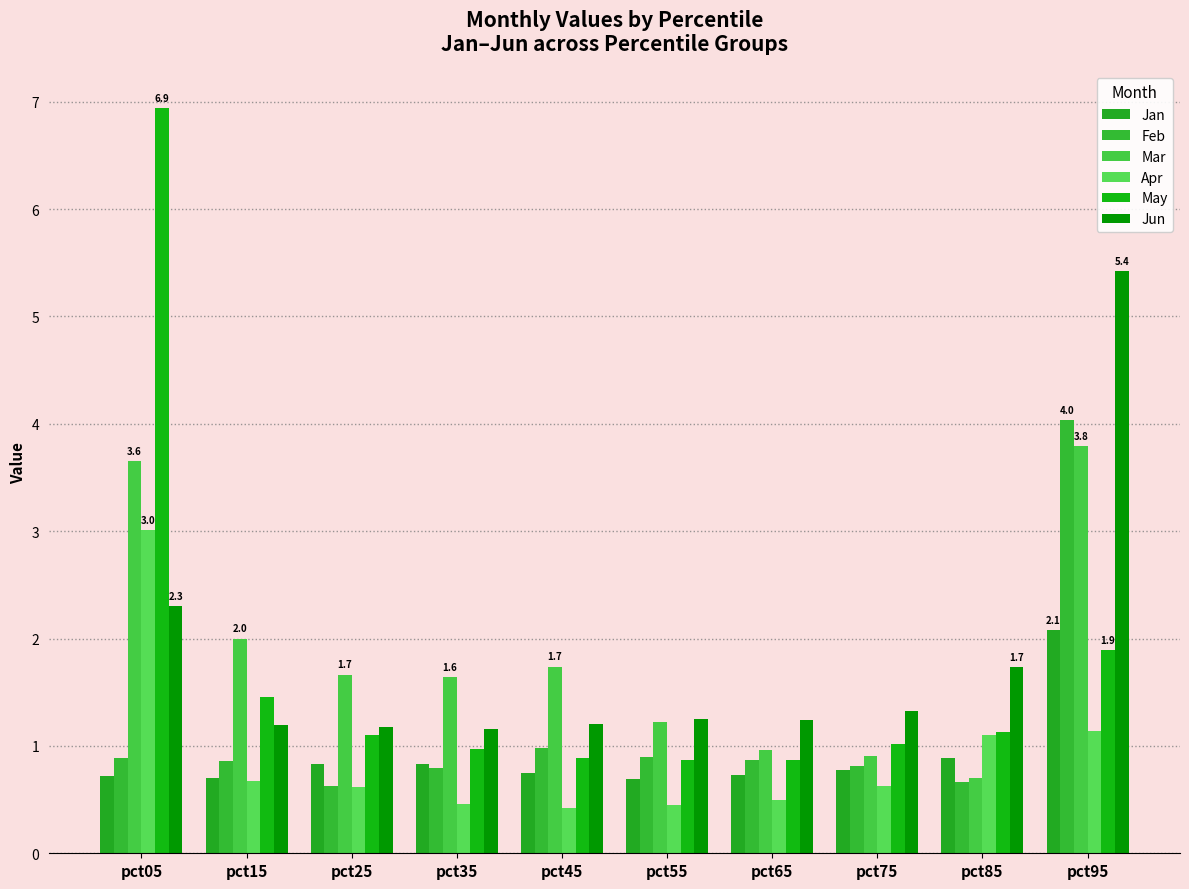

What is the difference between the highest and lowest values at pct65?

0.7